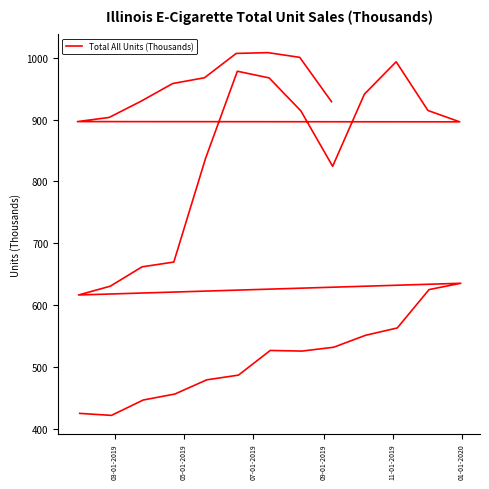

Reading right to left, list all the values displayed in this chart.

928.9	1000.5	1008.2	1006.9	967.5	958.2	929.5	903.4	896.7	896.3	914.6	993.4	941.1	824.4	914.0	967.3	978.1	837.3	669.6	661.9	630.6	616.4	635.3	625.1	563.1	551.2	532.0	525.7	526.7	486.9	479.2	456.3	446.6	421.7	425.0